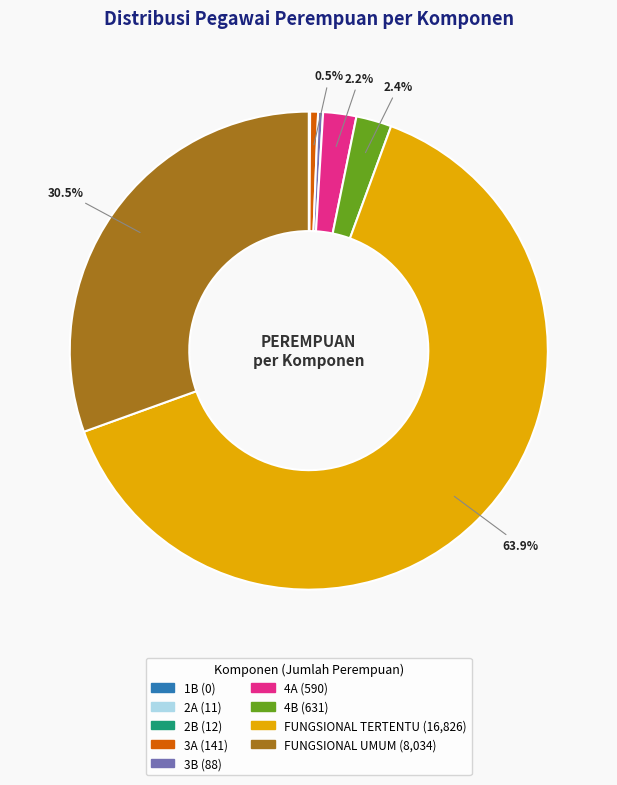

Which category accounts for the majority?

FUNGSIONAL TERTENTU